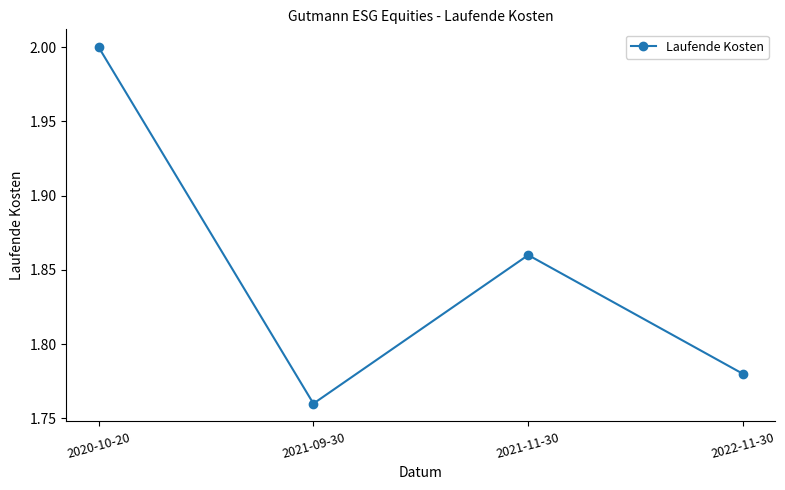

Rank the categories by value from highest to lowest.

2020-10-20, 2021-11-30, 2022-11-30, 2021-09-30